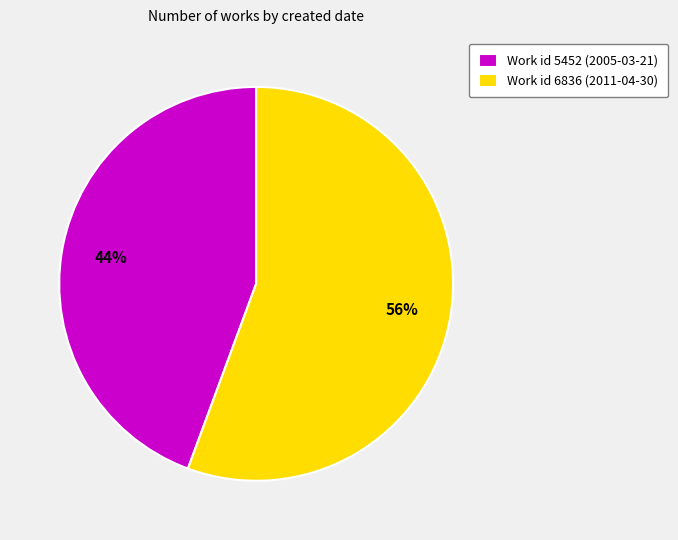

Is it true that Work id 5452 (2005-03-21) is 31% of the pie?

False